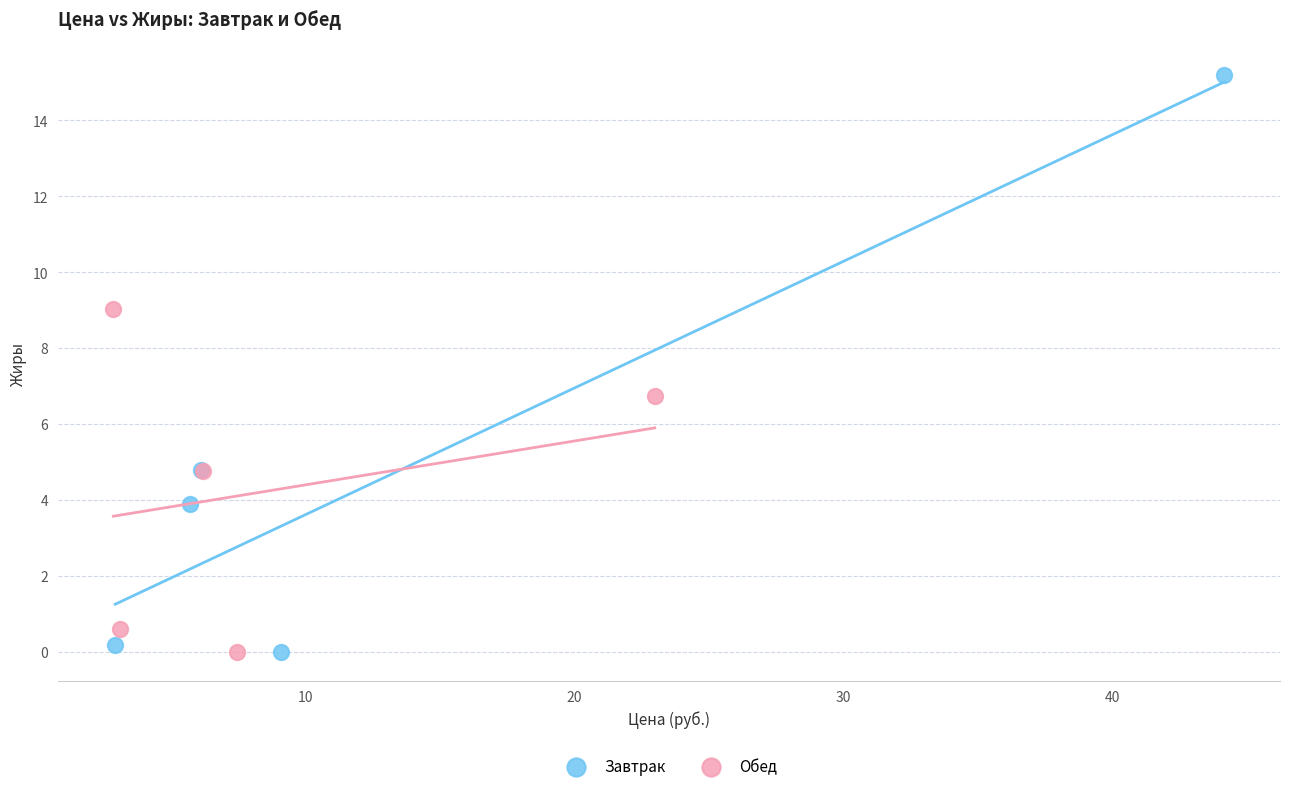

Which series reaches the maximum Y coordinate?

Завтрак